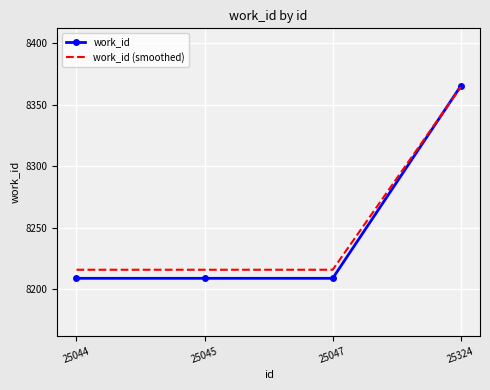

The value of work_id (smoothed) at 25324 is 5675.8. True or false?

False